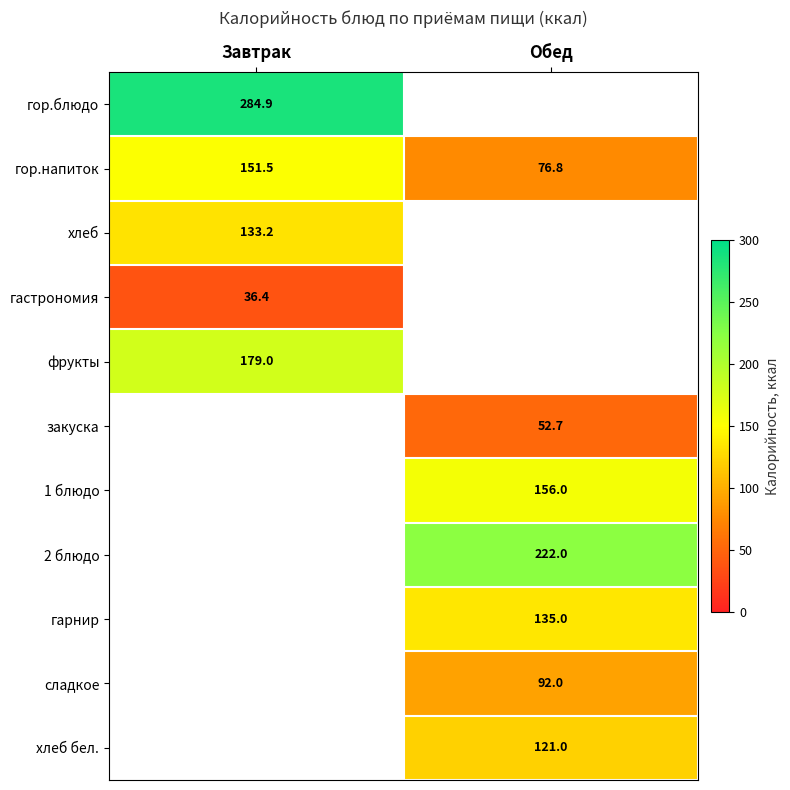

Where is гор.напиток nearest to the value 114?

Обед